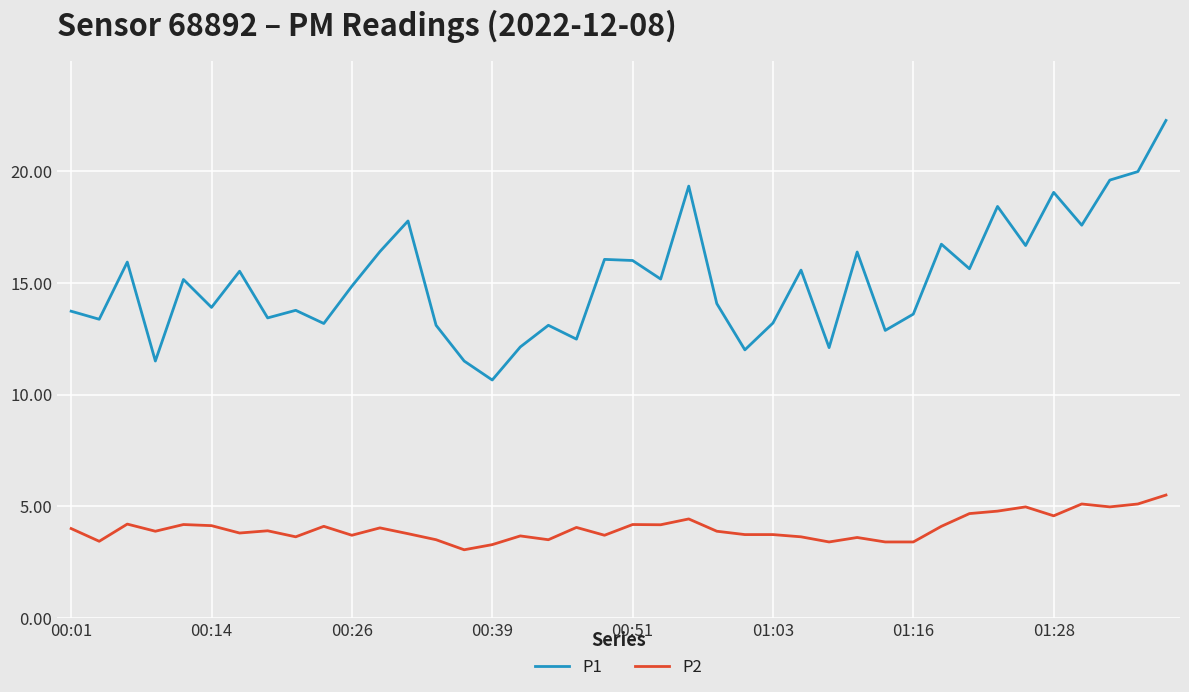

How many values in the P1 series exceed 15?

20